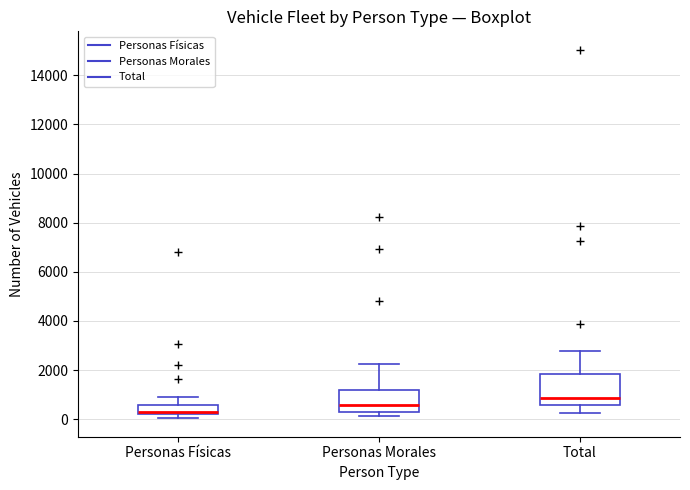

Reading left to right, transcribe this box plot: for each box, give where its median line is, the range the box spans, and where its two whiskers end, as read against the y-axis. The values are not printed on the chart, so give them approximately, as read against the axis.

Personas Físicas: median 200 (just above the box's lower edge), box 200 to 600, whiskers 0 to 1000
Personas Morales: median 600, box 200 to 1200, whiskers 200 (just below the box's lower edge) to 2200
Total: median 800, box 600 to 1800, whiskers 200 to 2800